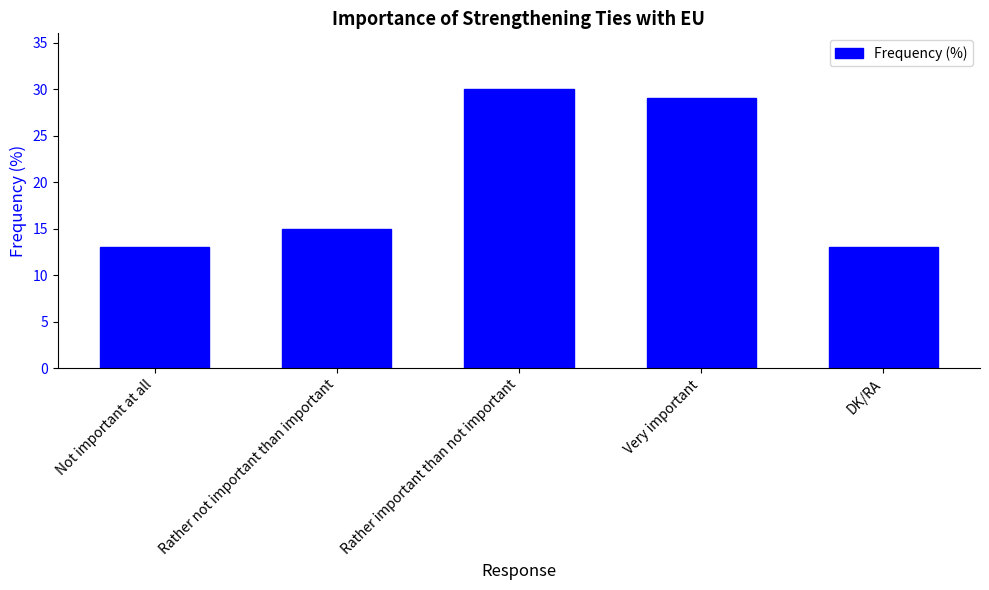

Does the chart contain any negative values?

No